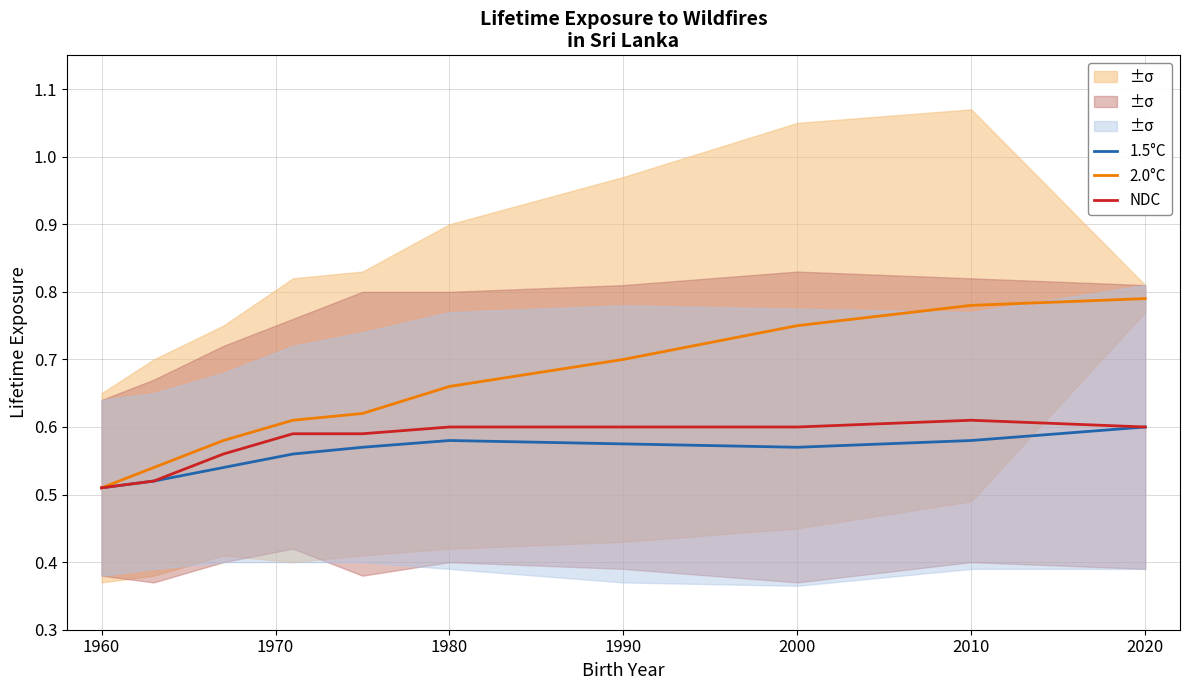

Reading right to left, list all the values displayed in this chart.

1.5°C: 0.6	0.6	0.6	0.6	0.6	0.6	0.6	0.5	0.5	0.5
2.0°C: 0.8	0.8	0.8	0.7	0.7	0.6	0.6	0.6	0.5	0.5
NDC: 0.6	0.6	0.6	0.6	0.6	0.6	0.6	0.6	0.5	0.5